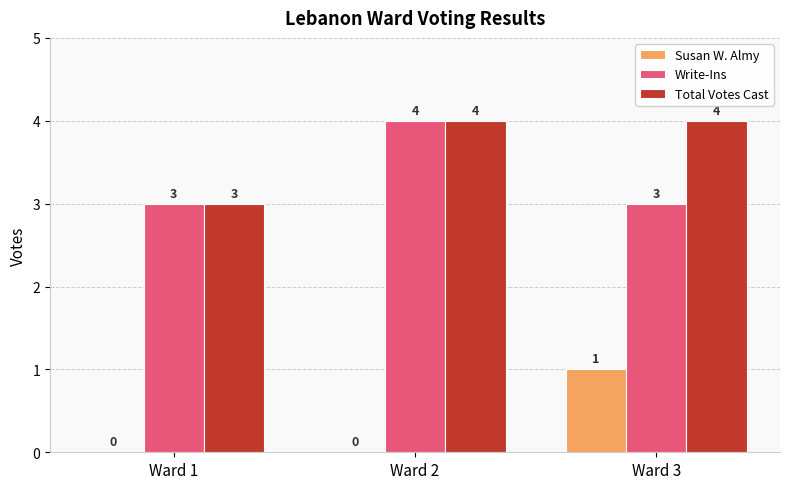

How many Total Votes Cast values are between 3 and 4?

3